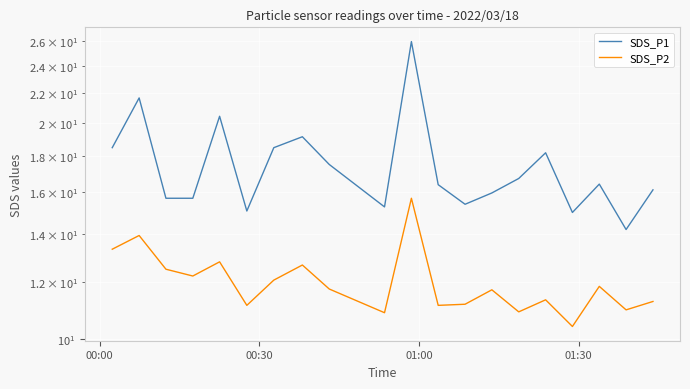

List the series in order of their overall mean, lowest first.

SDS_P2, SDS_P1